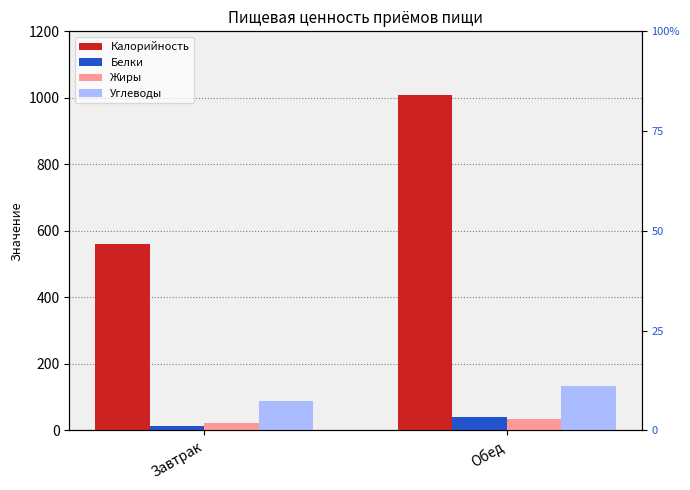

Where is Углеводы nearest to the value 111?

Завтрак